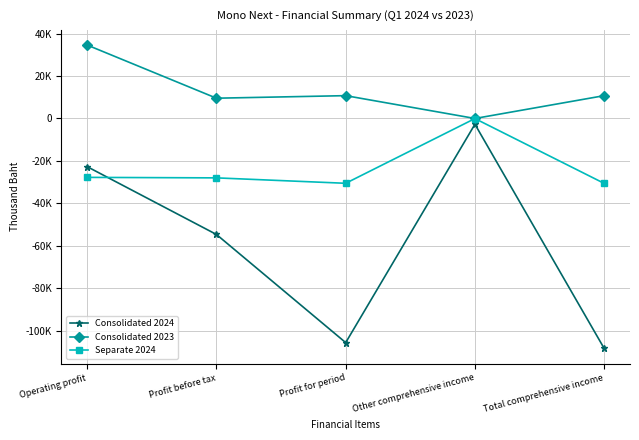

Which series has the largest total across all categories?

Consolidated 2023